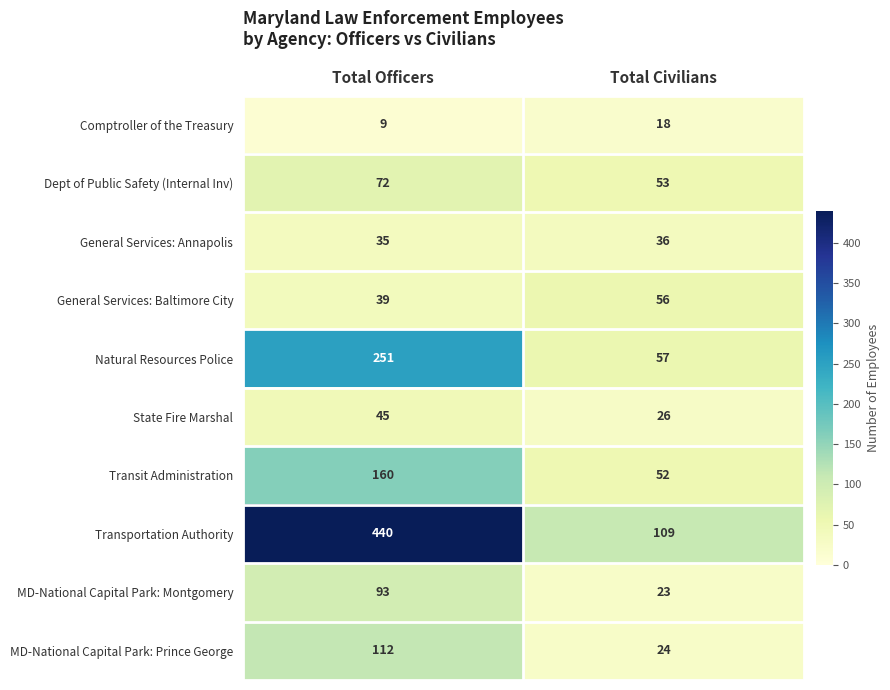

What is the difference between the highest and lowest values at Total Civilians?

91